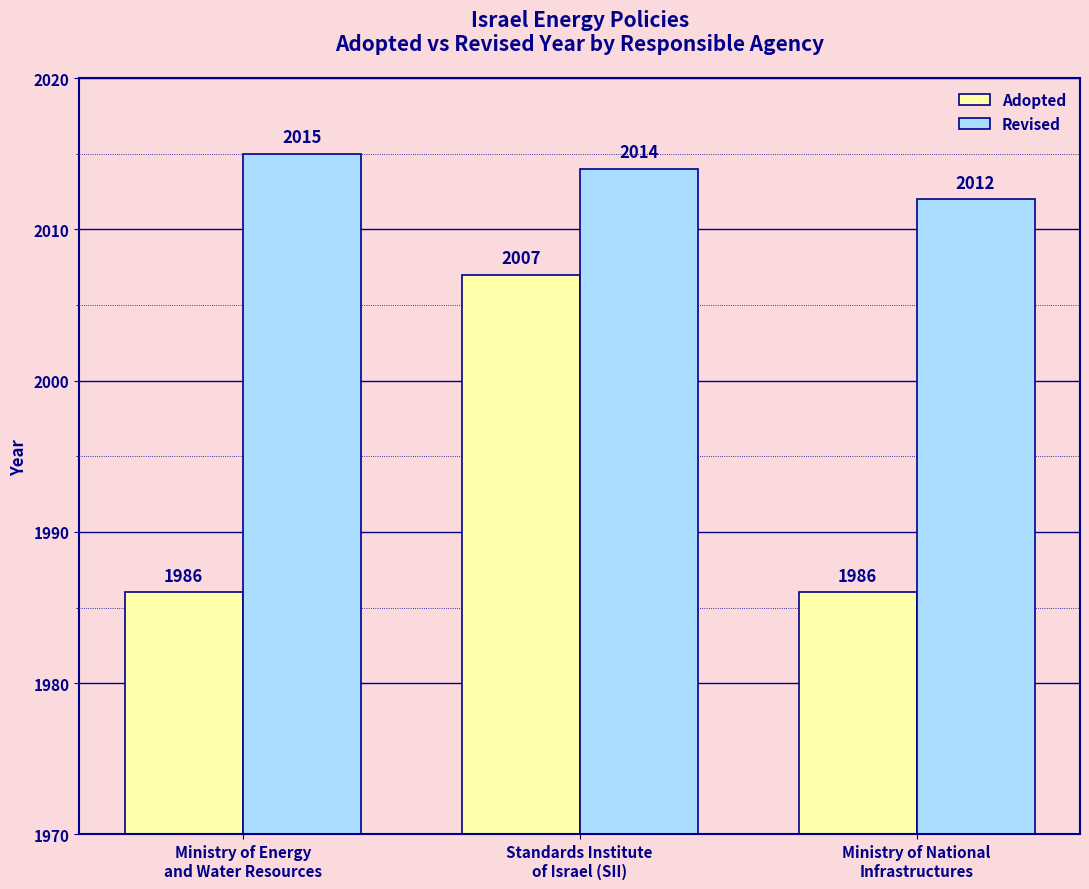

At how many categories does at least one series exceed 2007?

3